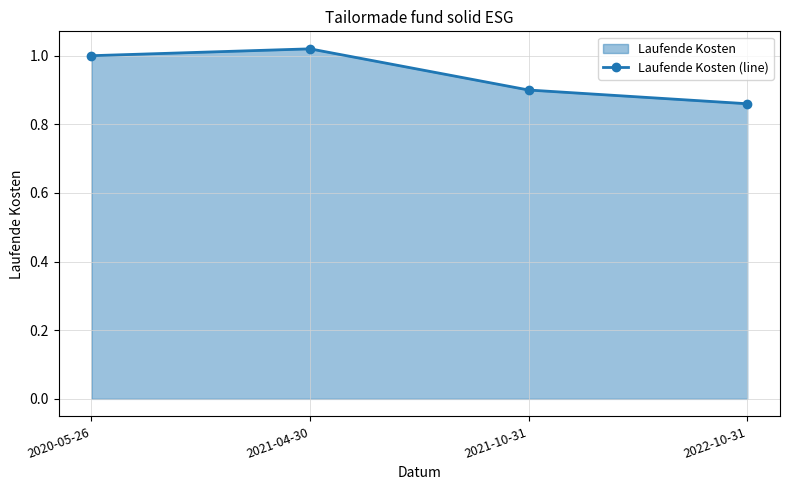

True or false: the data shows 0.9 at 2022-10-31.

True